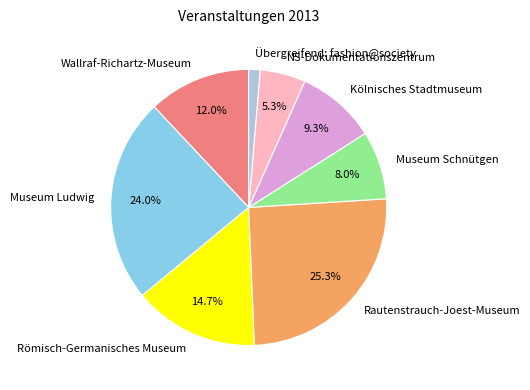

Between Kölnisches Stadtmuseum and Übergreifend: fashion@society, which is larger?

Kölnisches Stadtmuseum